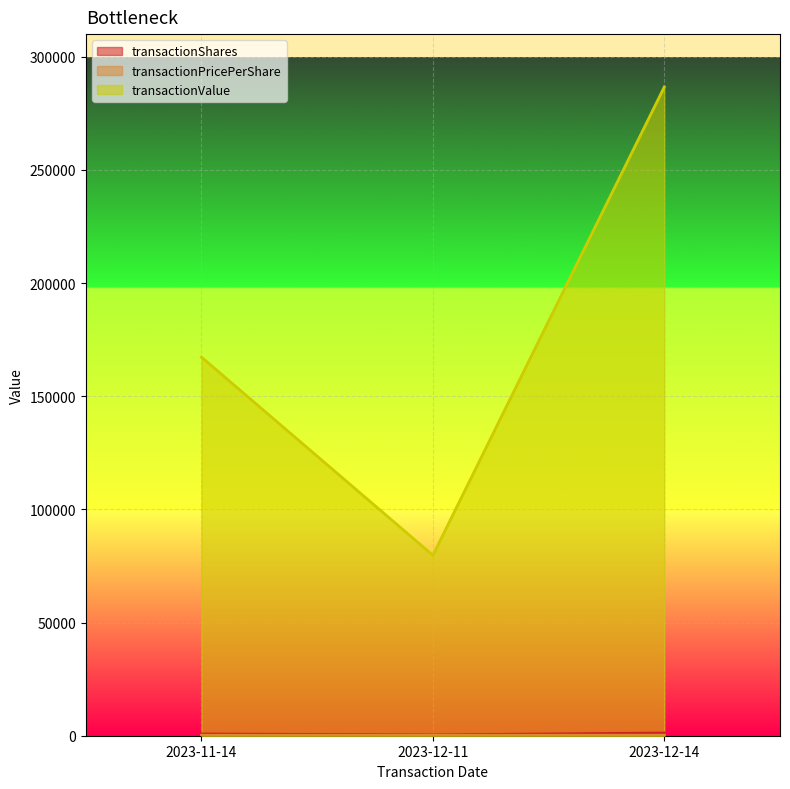

Which series has the largest range (max minus min)?

transactionValue